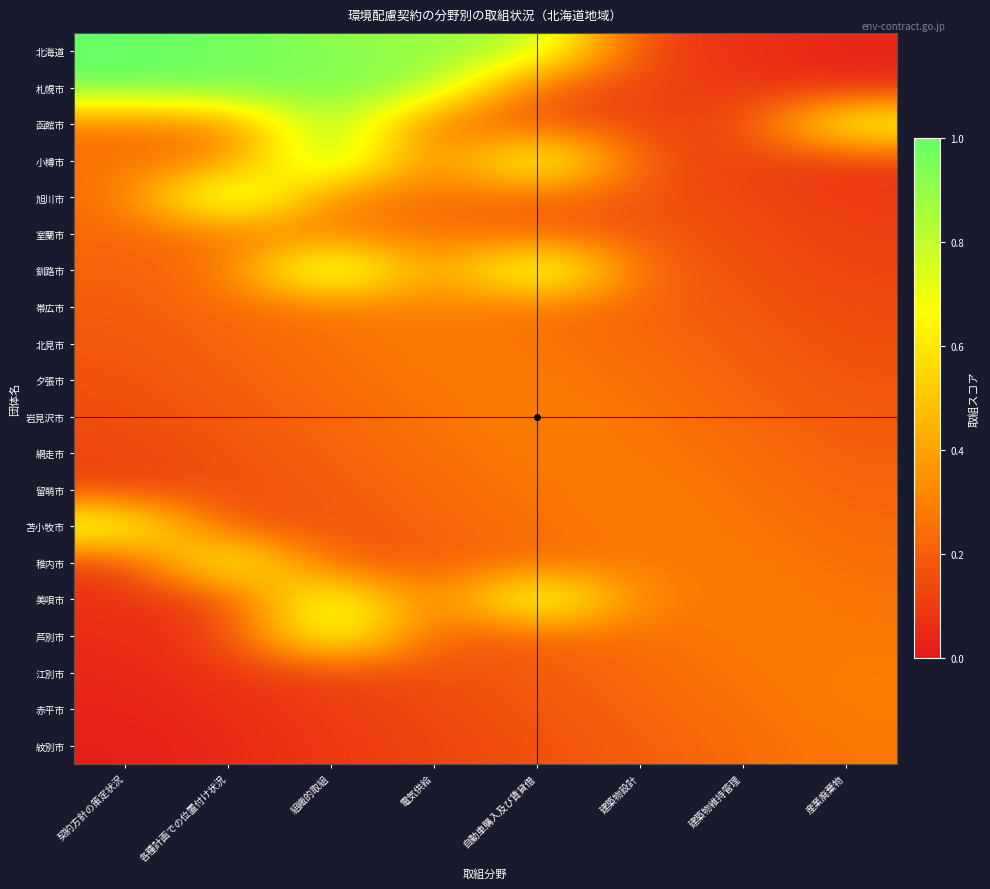

Between 契約方針の策定状況 and 建築物維持管理, which is larger?

契約方針の策定状況